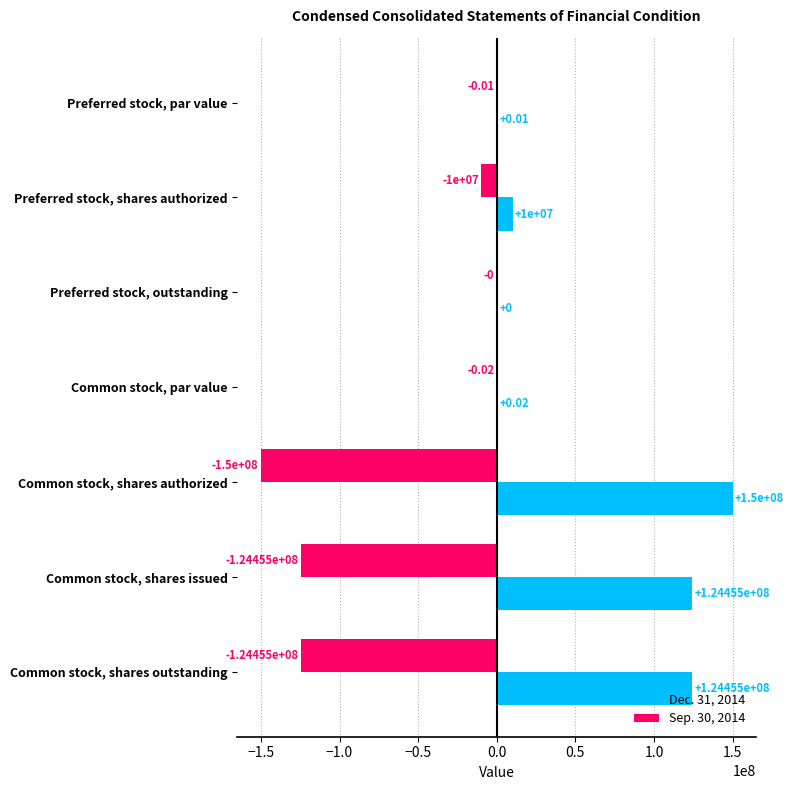

At which label does Sep. 30, 2014 reach its peak?

Preferred stock, outstanding